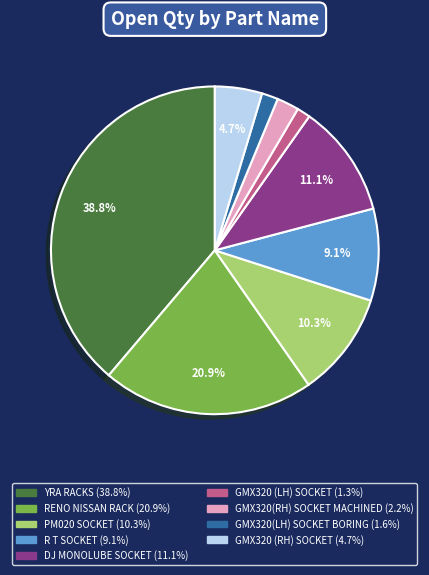

Is DJ MONOLUBE SOCKET the majority of the pie?

No